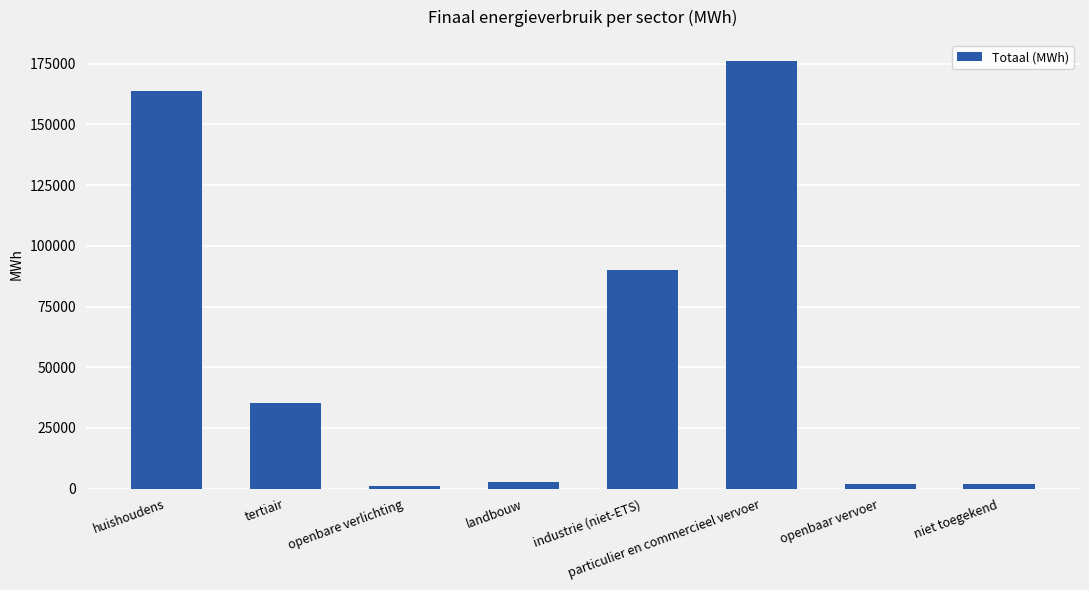

What is the minimum value shown in the chart?

895.6